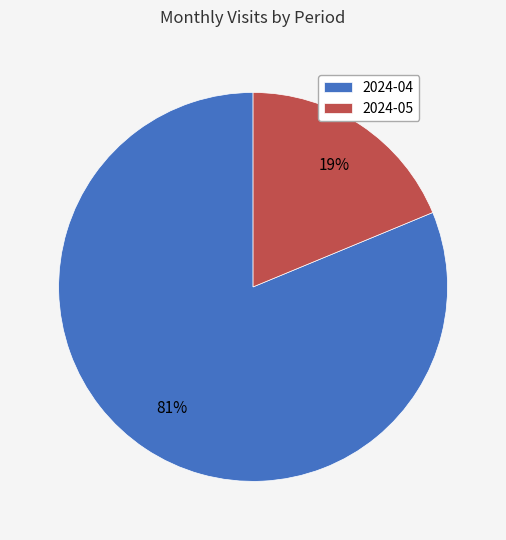

Do 2024-05 and 2024-04 together represent more than half of the pie?

Yes